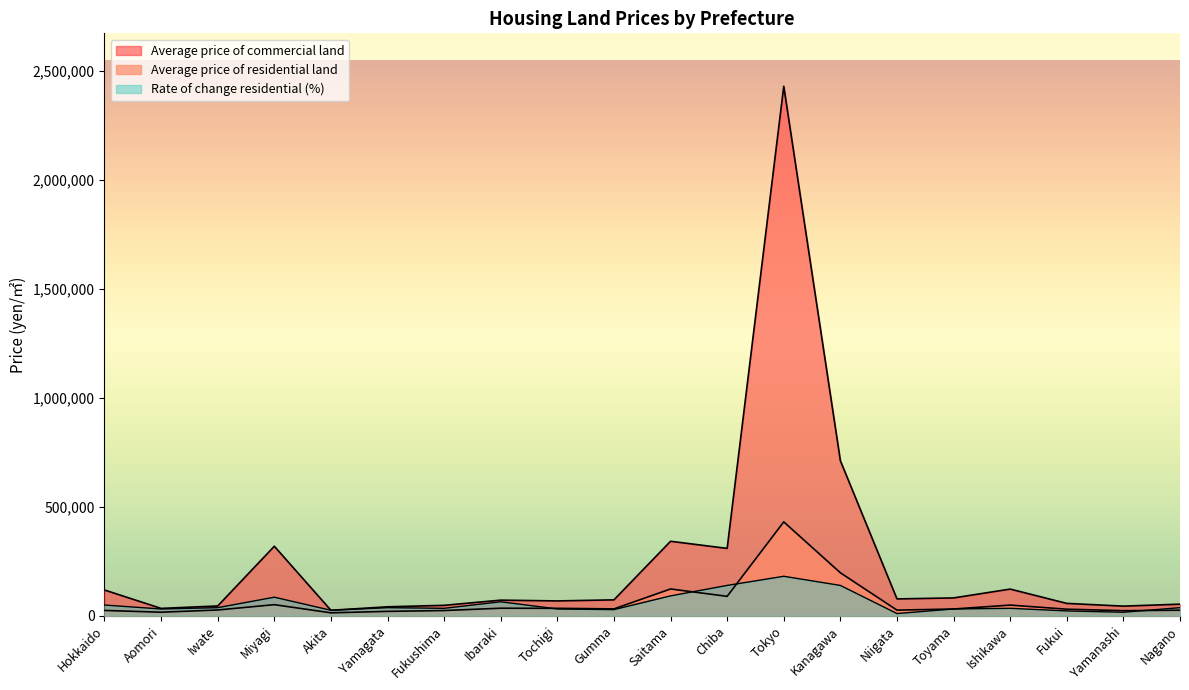

What is the difference between the highest and lowest values at Fukushima?

23900